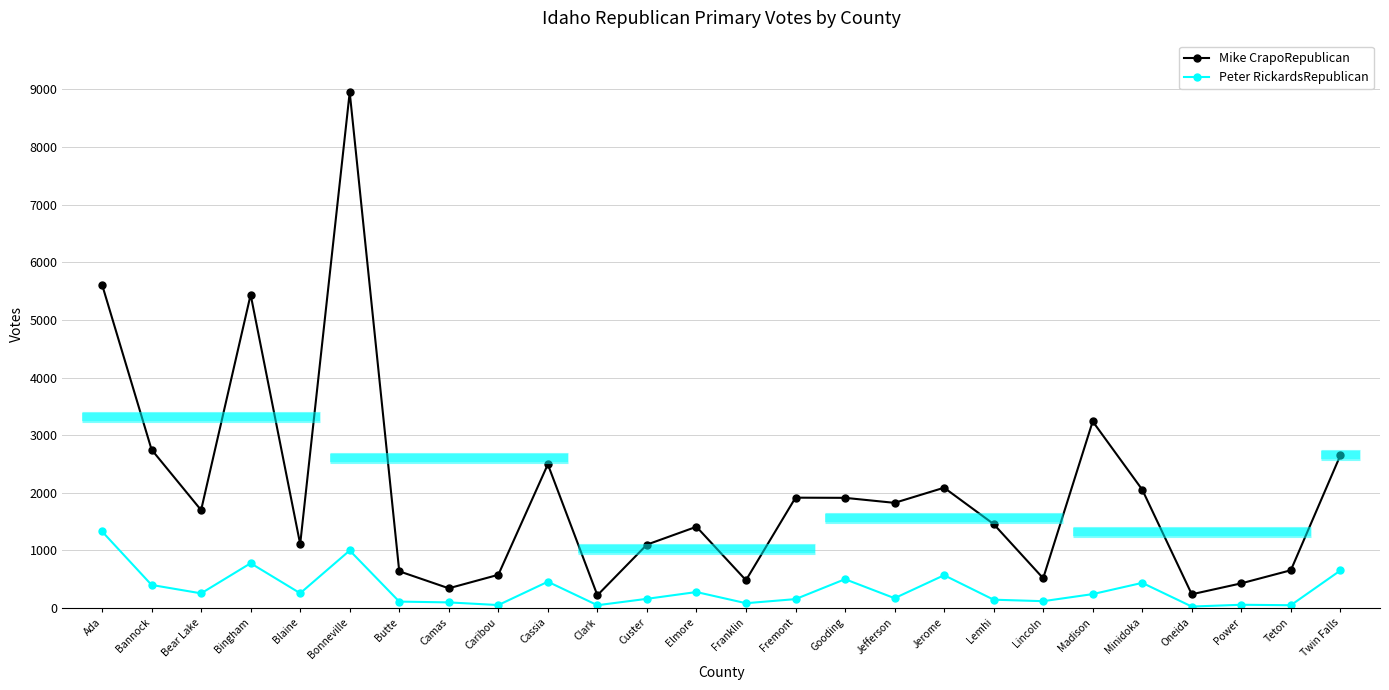

Which series has the widest spread of values?

Mike CrapoRepublican